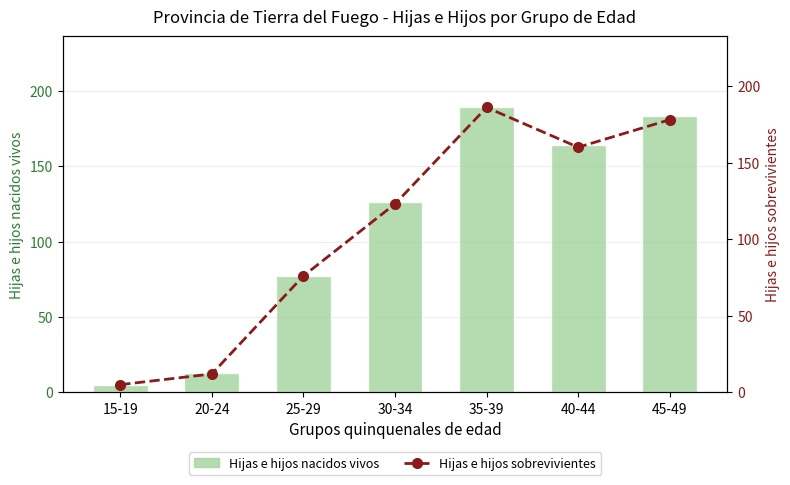

At which label does Hijas e hijos nacidos vivos first exceed 126?

35-39